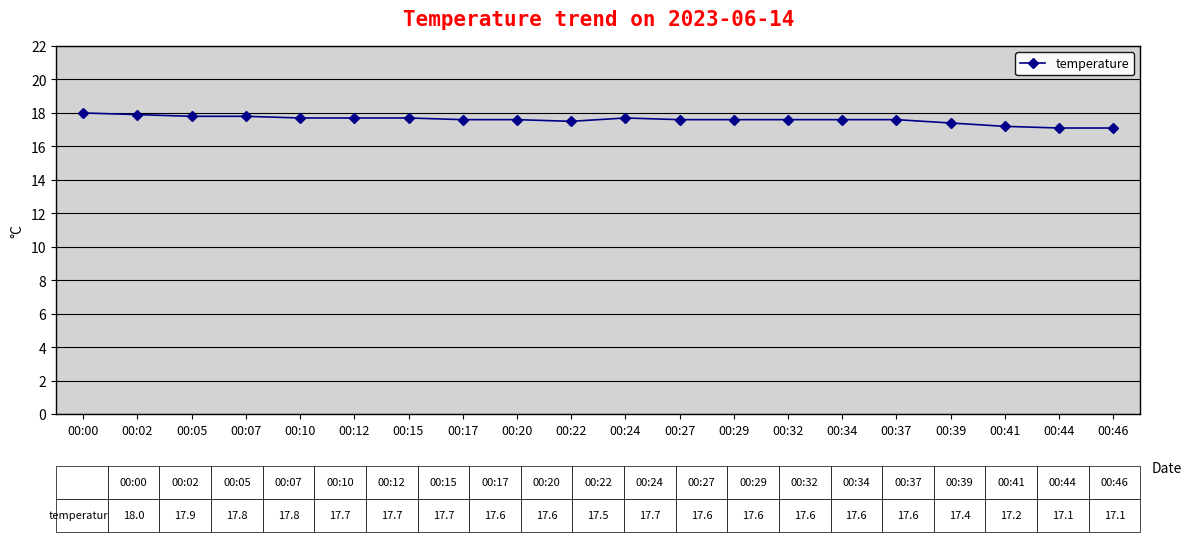

What is the maximum value shown in the chart?

18.0